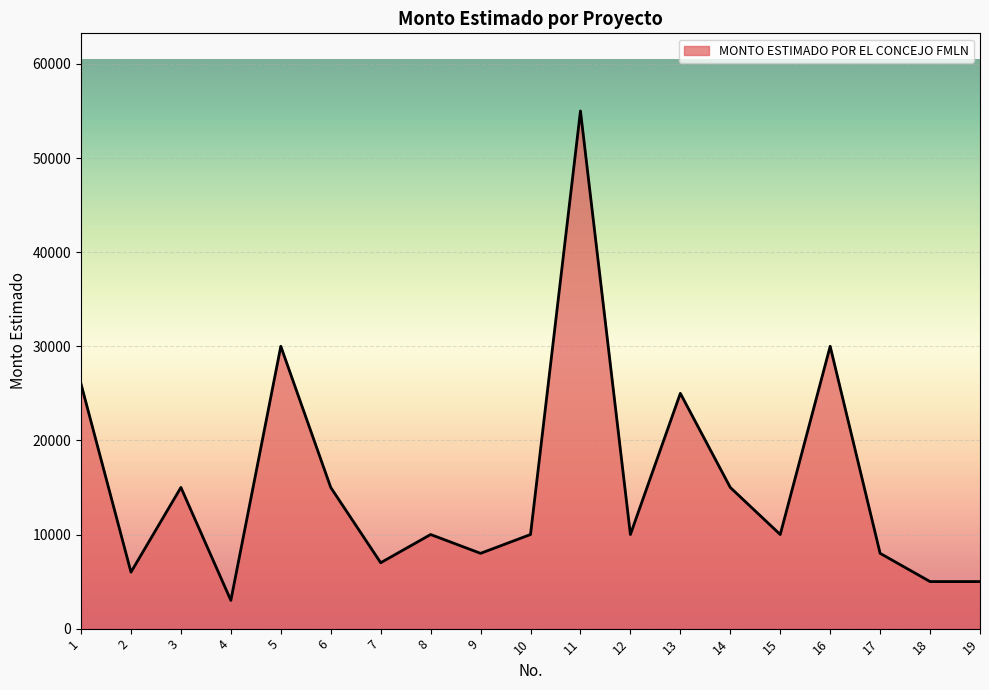

Reading right to left, what are all the values shown in this chart?

19=5000	18=5000	17=8000	16=30000	15=10000	14=15000	13=25000	12=10000	11=55000	10=10000	9=8000	8=10000	7=7000	6=15000	5=30000	4=3000	3=15000	2=6000	1=26000